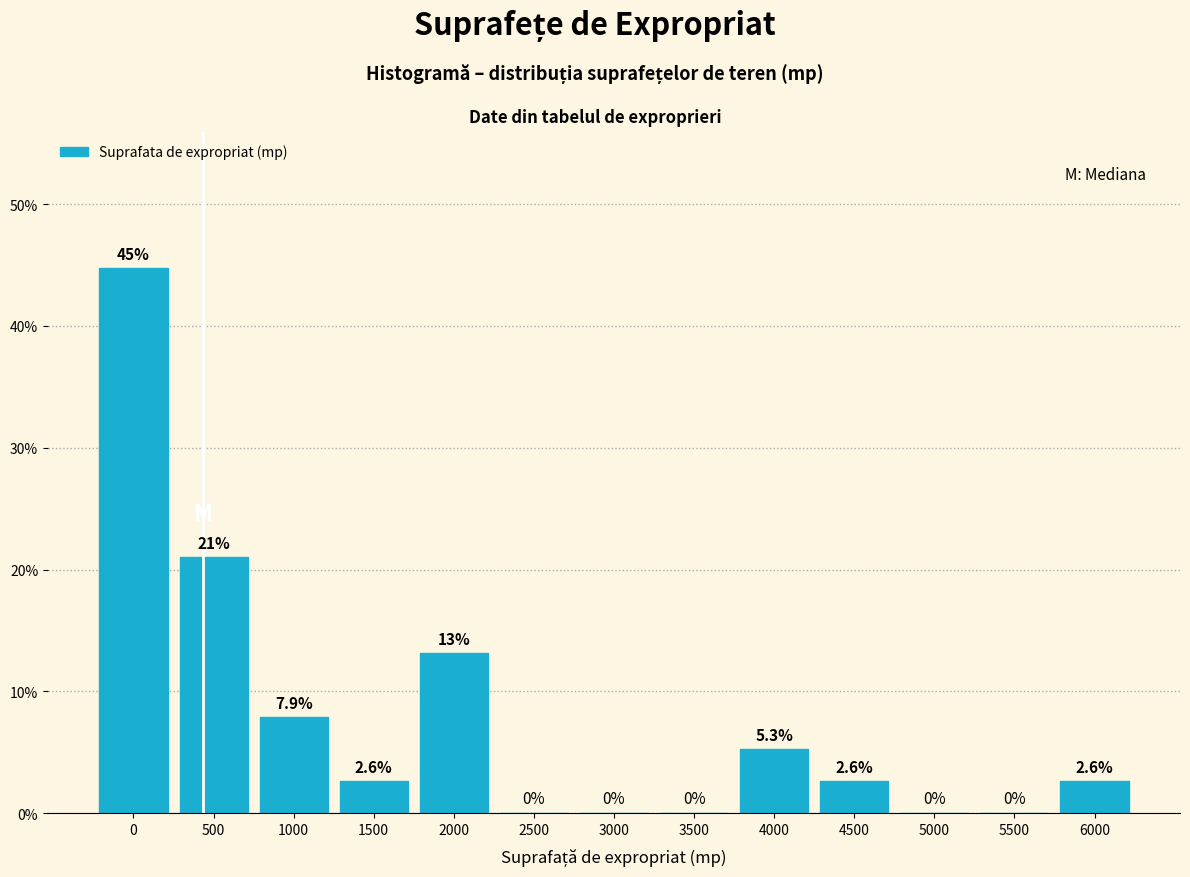

Reading left to right, list all the values displayed in this chart.

0=44.7	500=21.1	1000=7.9	1500=2.6	2000=13.2	2500=0.0	3000=0.0	3500=0.0	4000=5.3	4500=2.6	5000=0.0	5500=0.0	6000=2.6